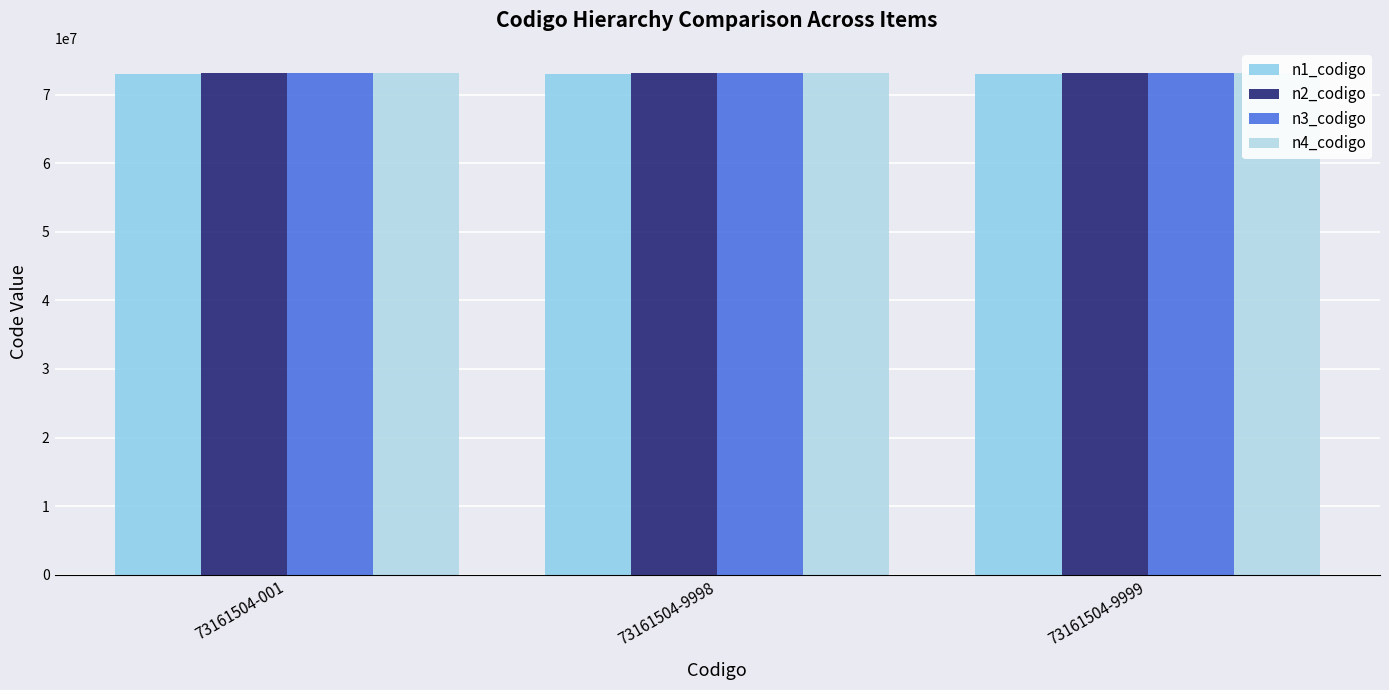

Between 73161504-001 and 73161504-9999, which is larger?

73161504-001